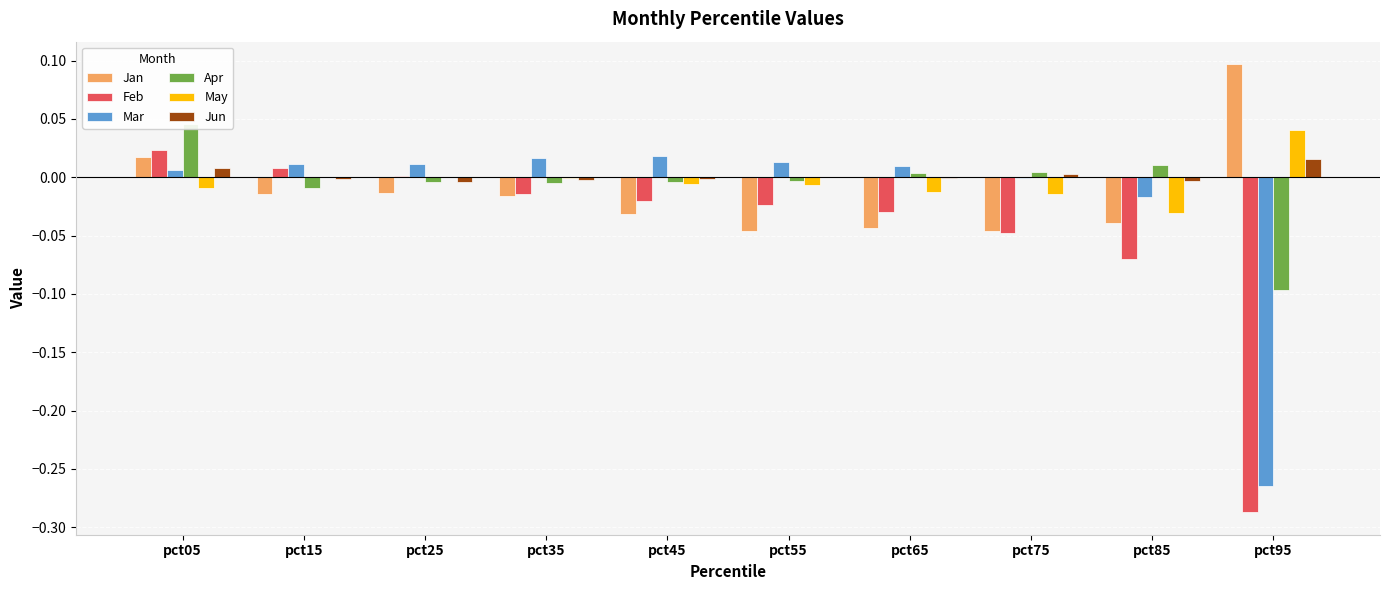

What is the smallest value displayed?

-0.3